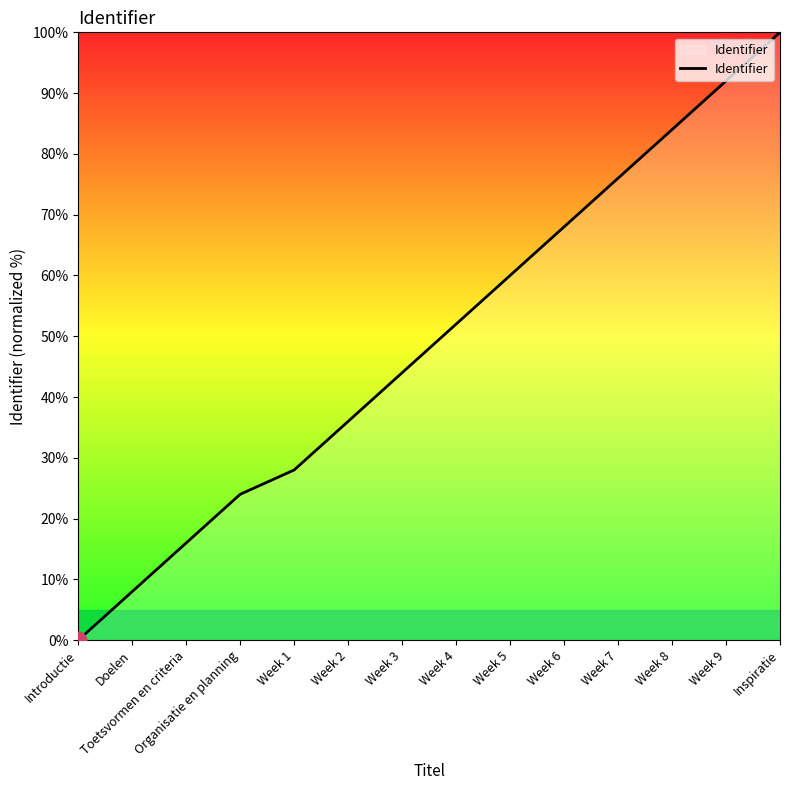

Where is the data nearest to the value 50?

Week 4